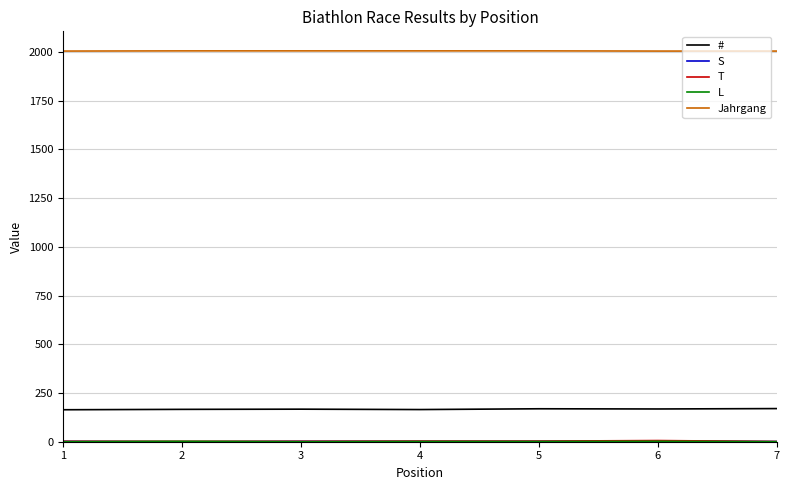

Between 5 and 7, which series saw the biggest shift?

T